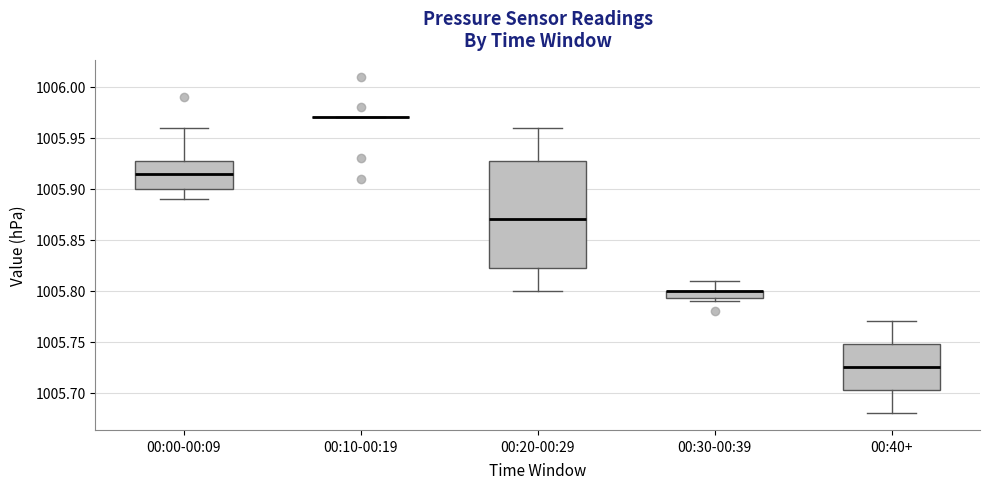

Which box is the tallest, from its lower edge to its upper edge?

00:20-00:29